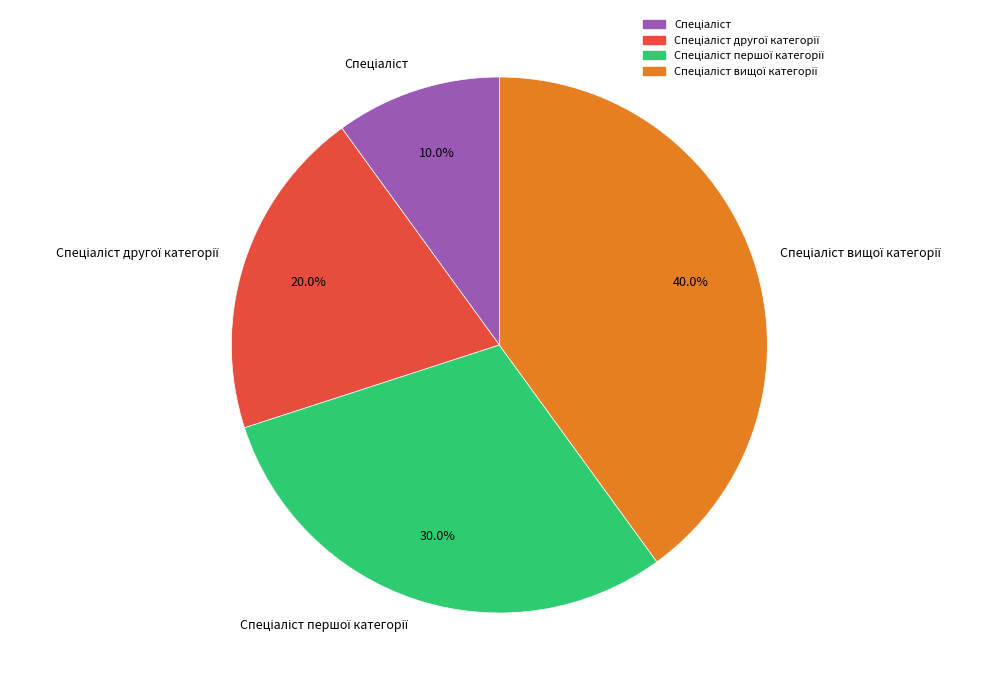

Is there any slice that represents more than half of the pie?

No